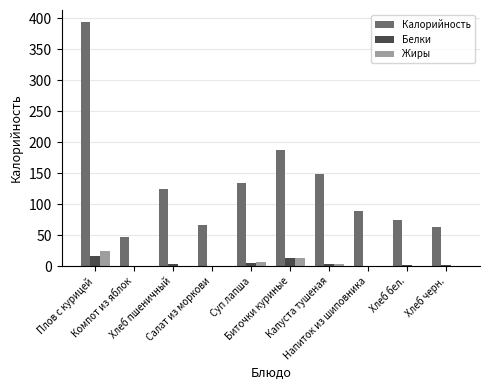

Which series has the largest total across all categories?

Калорийность